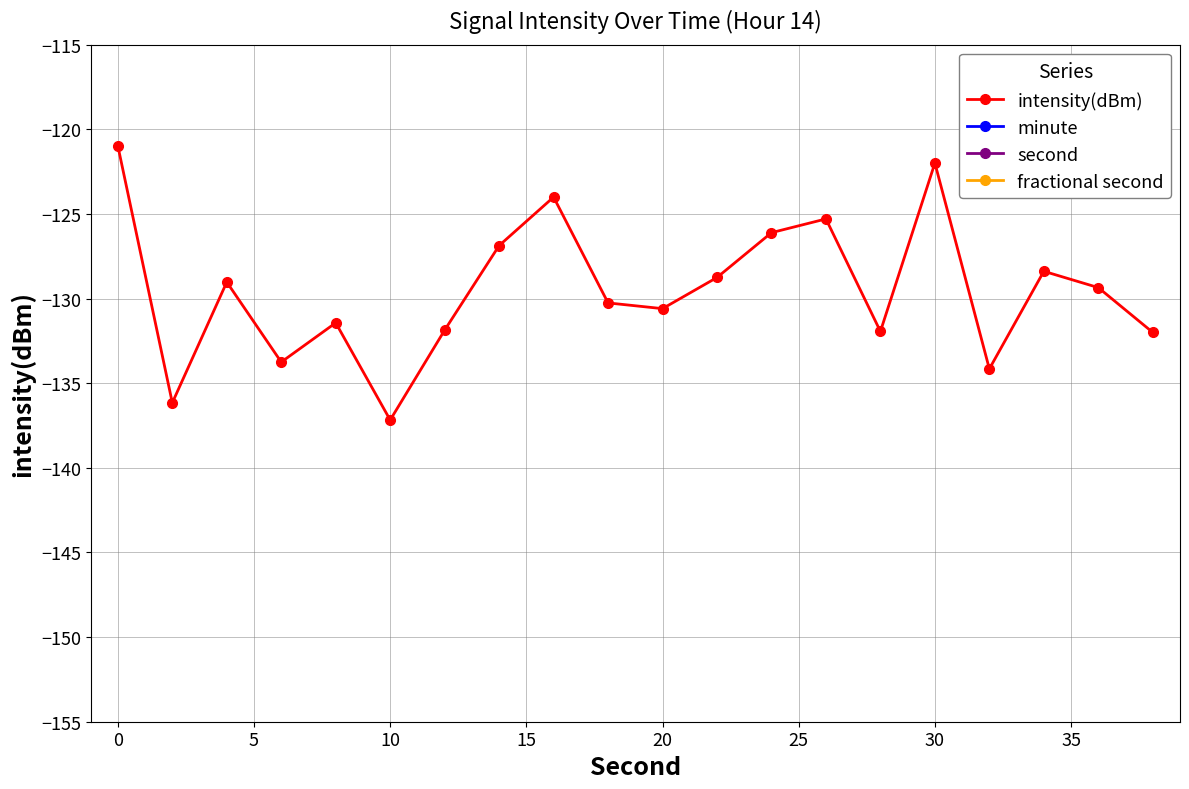

Is it true that intensity(dBm) equals -45.7 at 10?

False